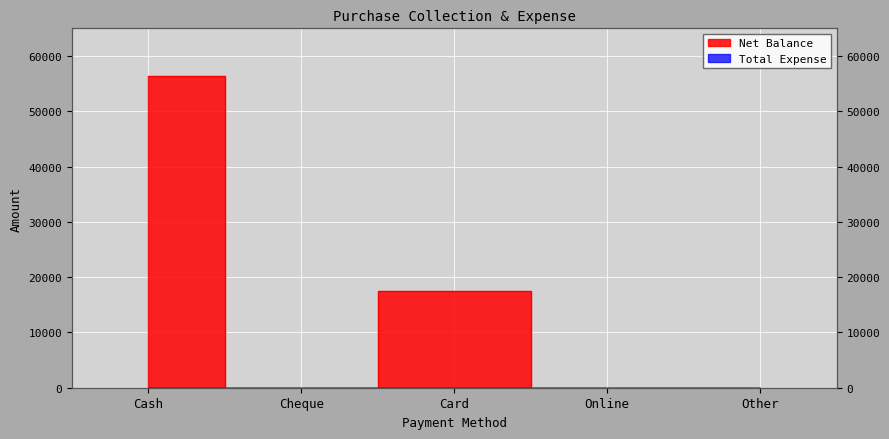

Is it true that the value at Other is 0?

True